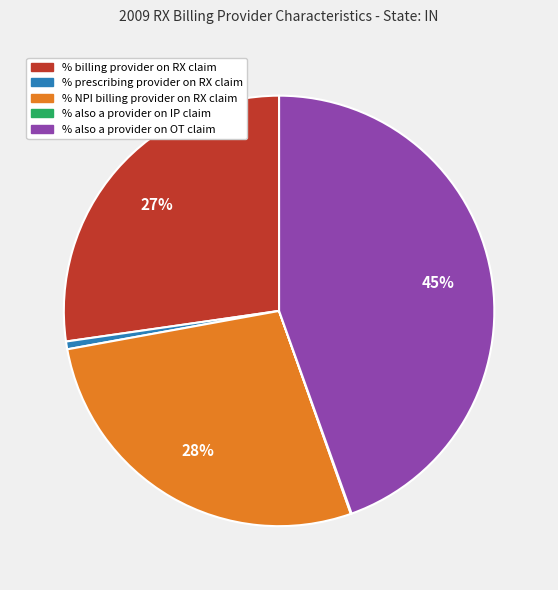

Is it true that % billing provider on RX claim is 27% of the pie?

True